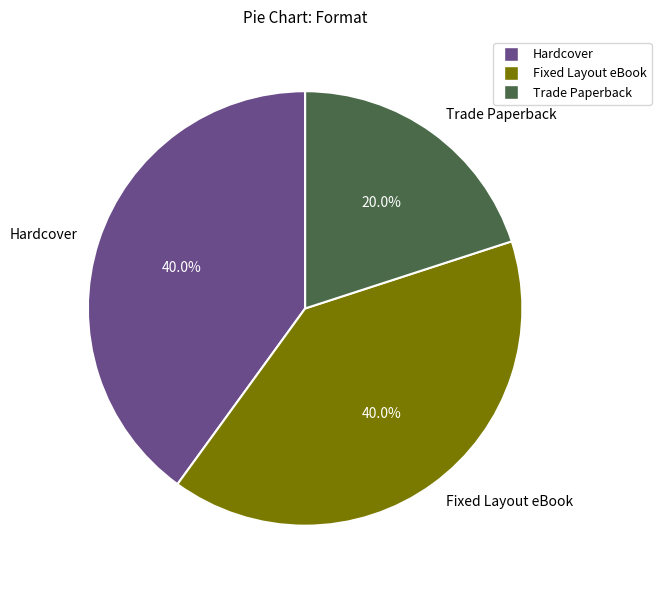

Count the number of slices in the pie.

3